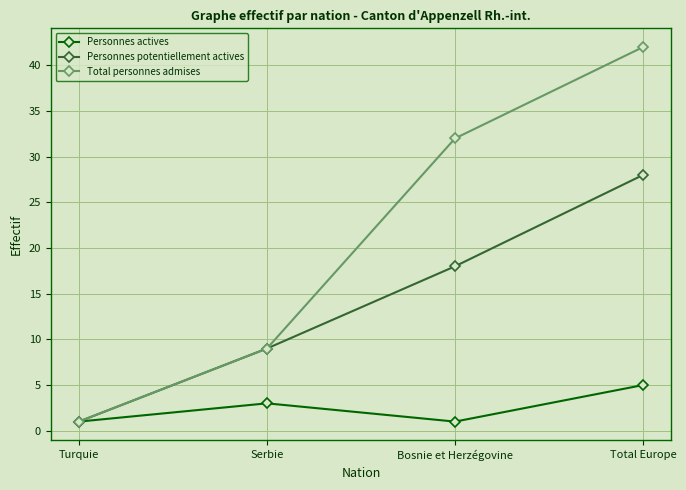

Reading left to right, extract all data points from this chart.

Personnes actives: Turquie=1	Serbie=3	Bosnie et Herzégovine=1	Total Europe=5
Personnes potentiellement actives: Turquie=1	Serbie=9	Bosnie et Herzégovine=18	Total Europe=28
Total personnes admises: Turquie=1	Serbie=9	Bosnie et Herzégovine=32	Total Europe=42